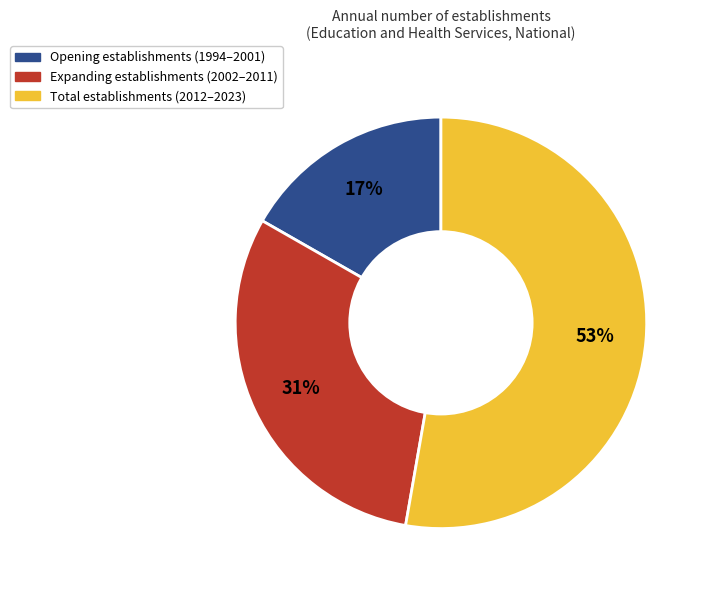

To the nearest percent, what is the difference between the largest and smallest slice percentages?

36%